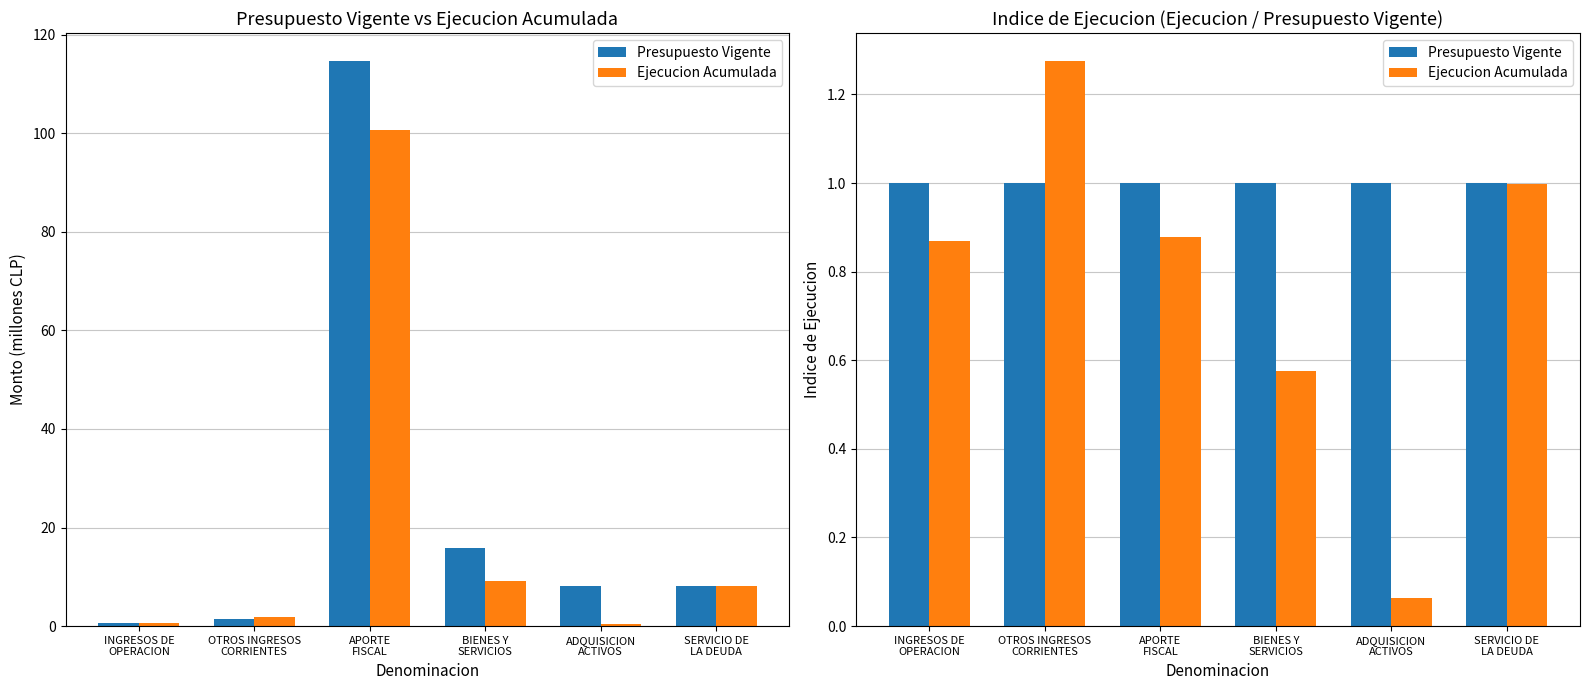

Reading left to right, extract all data points from this chart.

Presupuesto Vigente: INGRESOS DE
OPERACION=1.0	OTROS INGRESOS
CORRIENTES=1.0	APORTE
FISCAL=1.0	BIENES Y
SERVICIOS=1.0	ADQUISICION
ACTIVOS=1.0	SERVICIO DE
LA DEUDA=1.0
Ejecucion Acumulada: INGRESOS DE
OPERACION=0.9	OTROS INGRESOS
CORRIENTES=1.3	APORTE
FISCAL=0.9	BIENES Y
SERVICIOS=0.6	ADQUISICION
ACTIVOS=0.1	SERVICIO DE
LA DEUDA=1.0